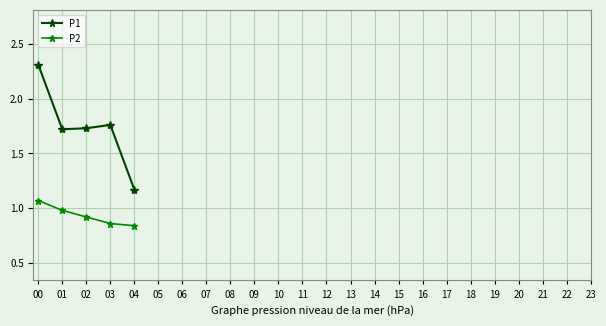

Which series has the largest total across all categories?

P1